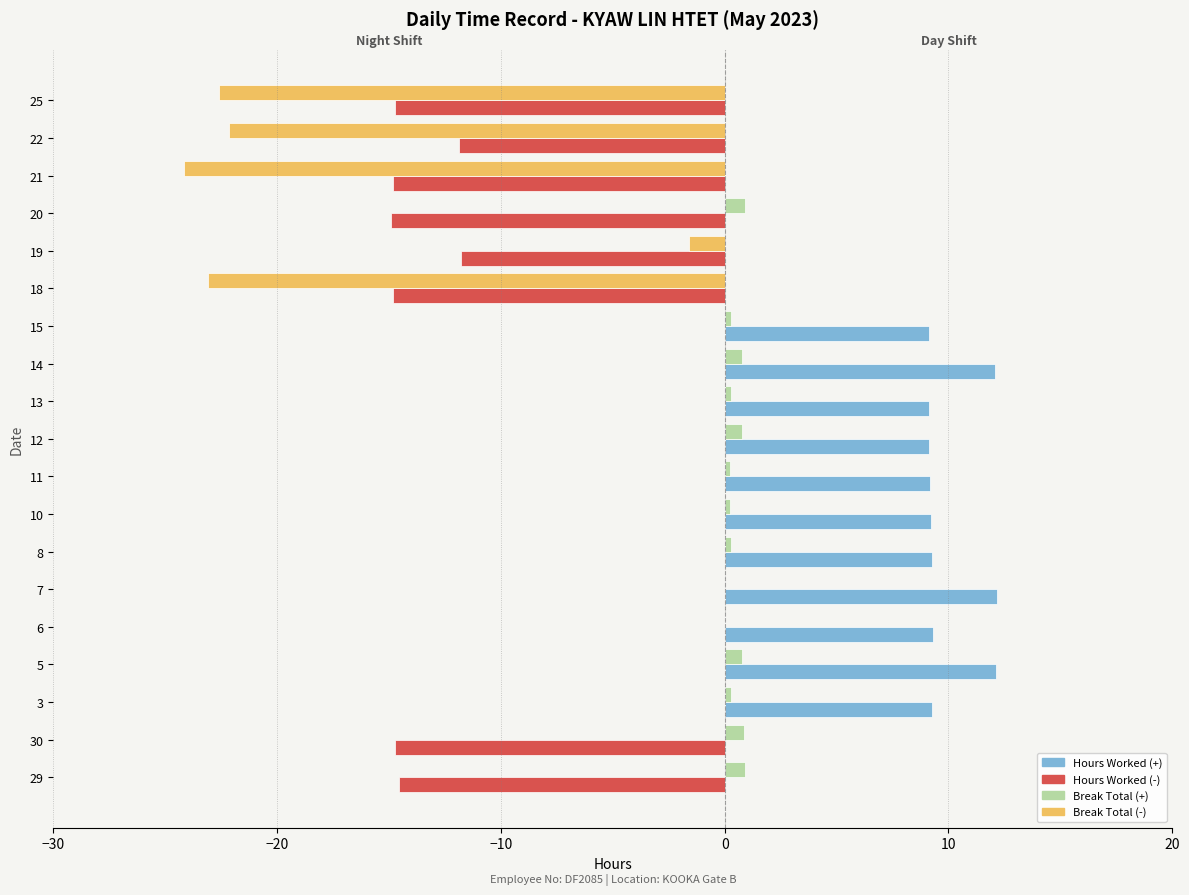

What is the greatest value displayed?

12.2